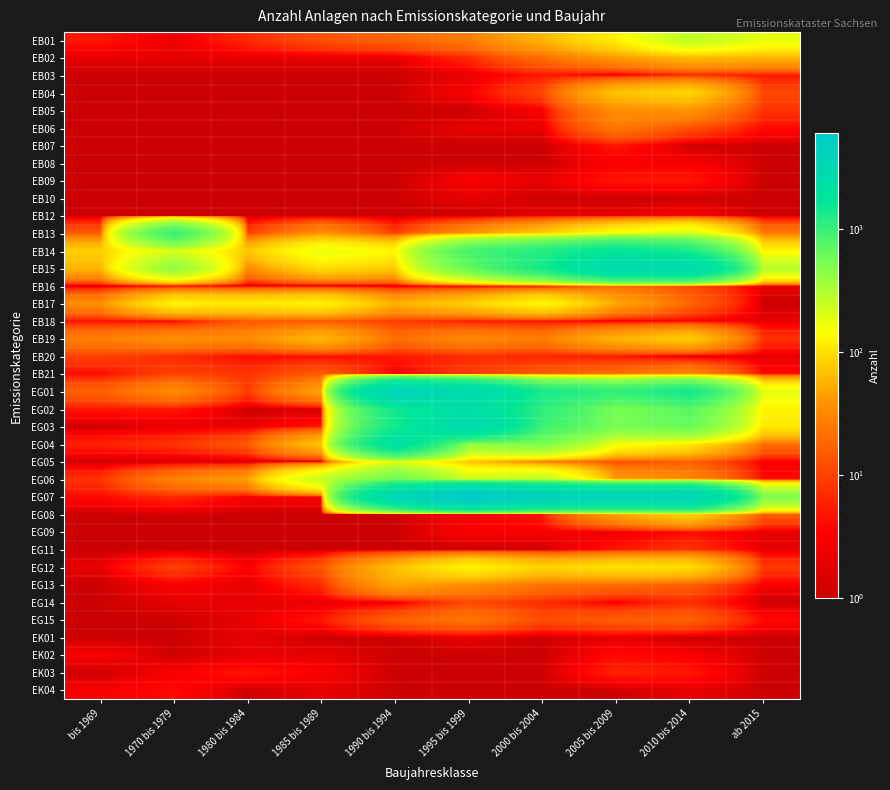

At how many categories does at least one series exceed 4863?

1